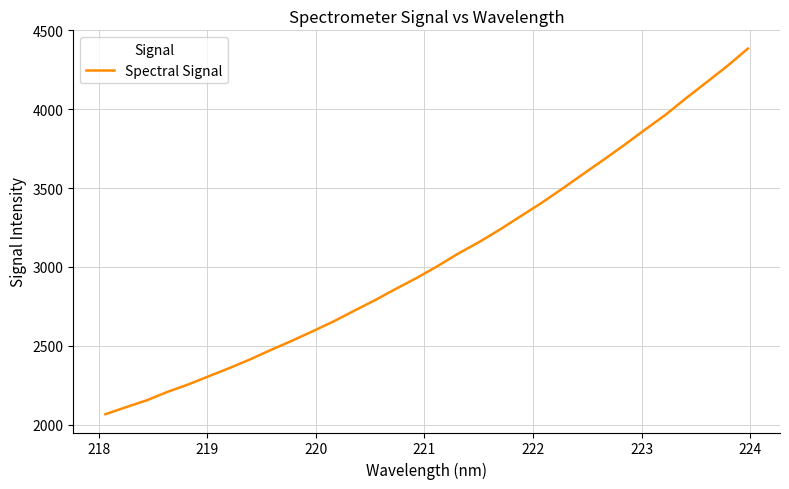

What is the smallest value displayed?

2065.6